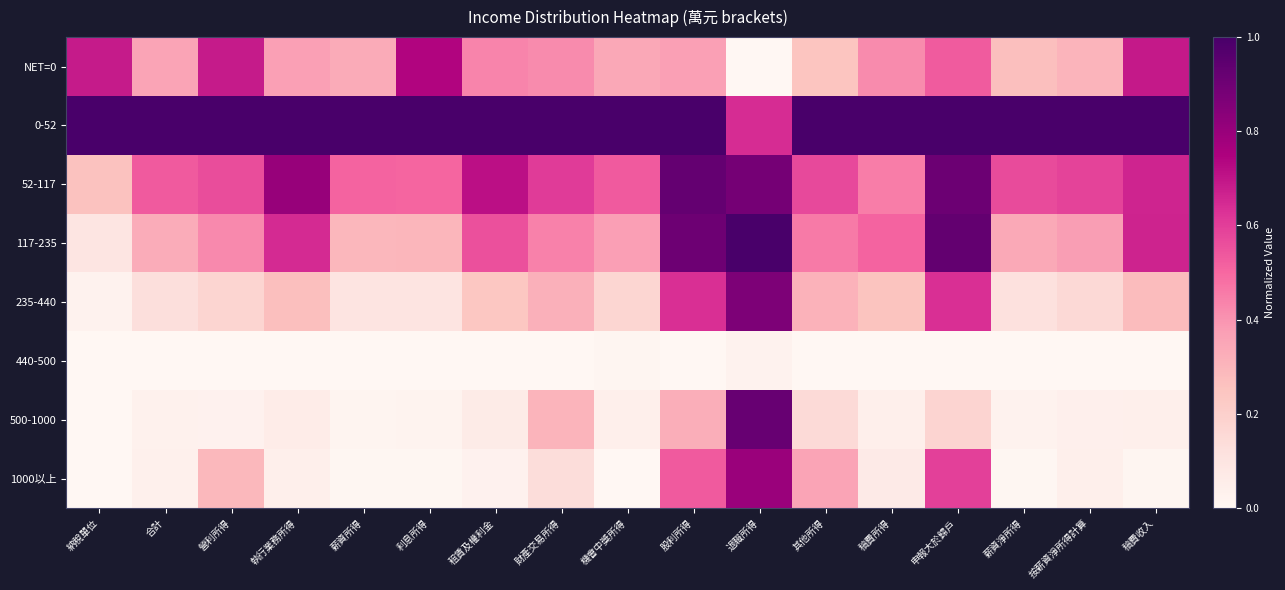

Between 其他所得 and 按薪資淨所得計算, which is larger?

按薪資淨所得計算